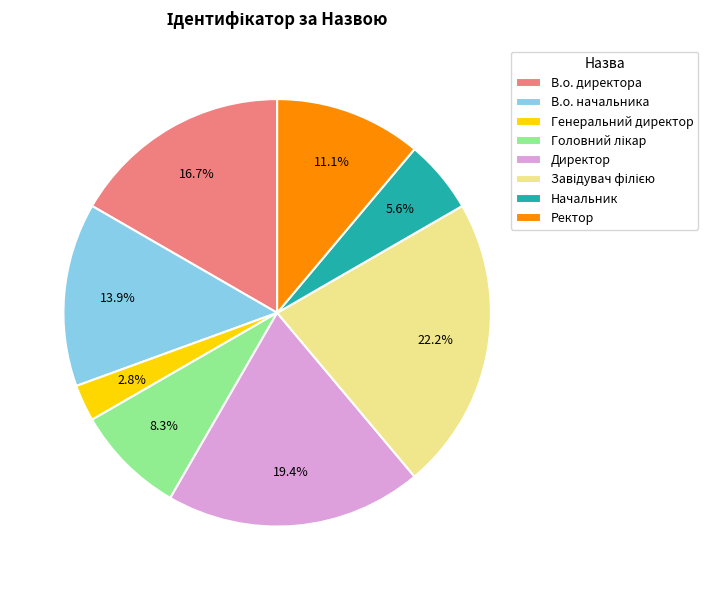

Which slice is the smallest?

Генеральний директор